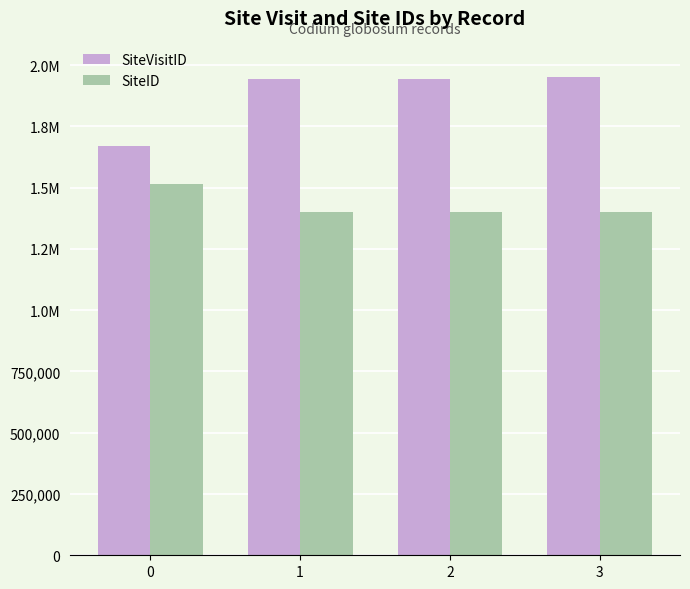

The value of SiteID at 1 is 2366571. True or false?

False